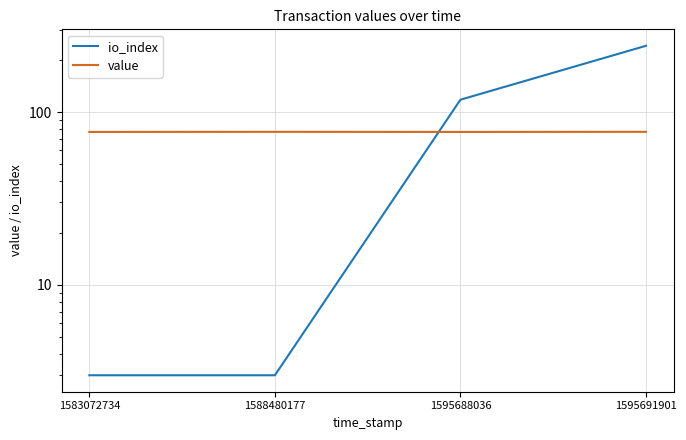

The value of io_index at 1583072734 is 4.5. True or false?

False